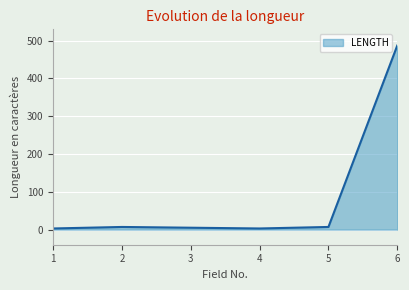

What is the difference between the maximum and minimum values?

484